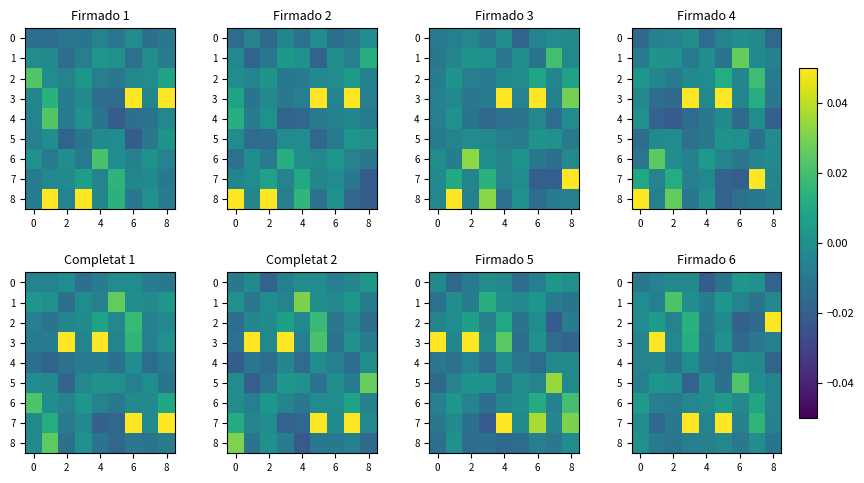

At how many categories does at least one series exceed 0?

8